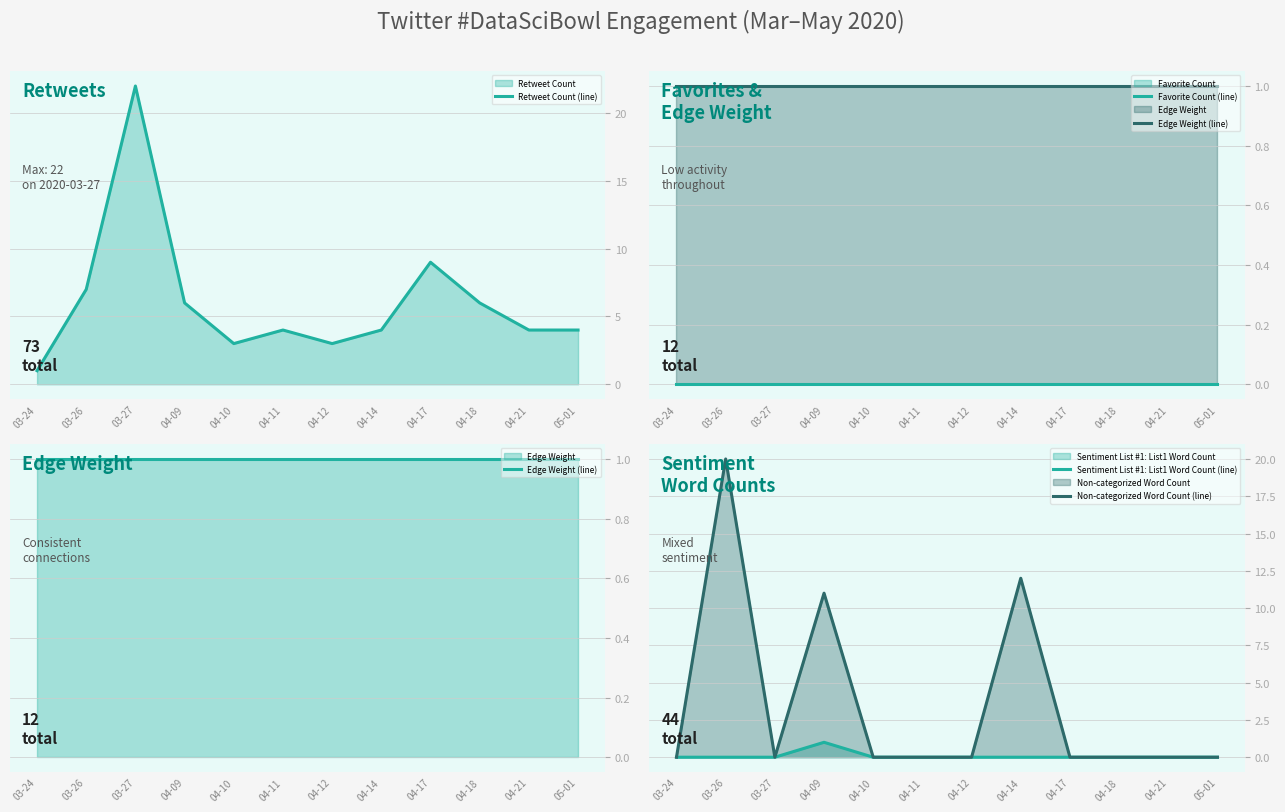

Reading right to left, transcribe all the data shown in this chart.

Retweet Count (line): 4	4	6	9	4	3	4	3	6	22	7	1
Favorite Count (line): 0	0	0	0	0	0	0	0	0	0	0	0
Edge Weight (line): 1	1	1	1	1	1	1	1	1	1	1	1
Sentiment List #1: List1 Word Count (line): 0	0	0	0	0	0	0	0	1	0	0	0
Non-categorized Word Count (line): 0	0	0	0	12	0	0	0	11	0	20	0